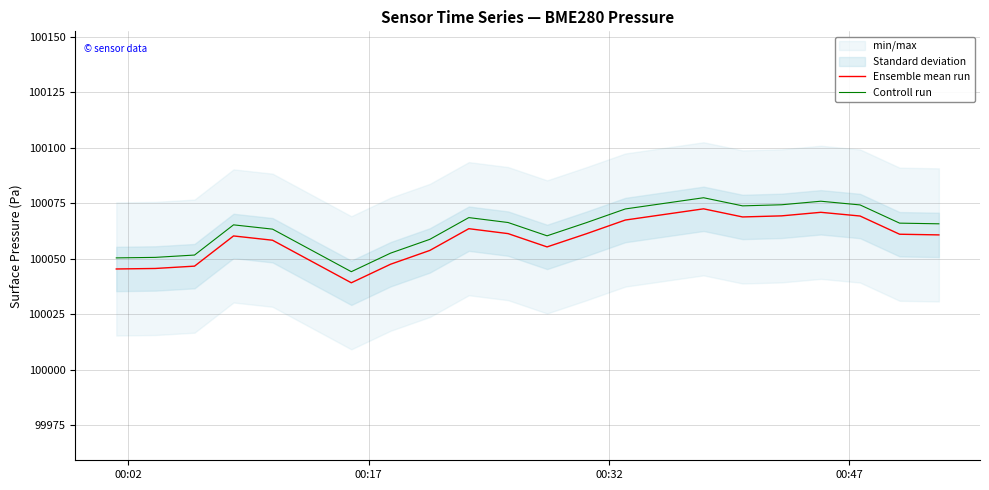

True or false: Ensemble mean run and Controll run cross at least once.

False